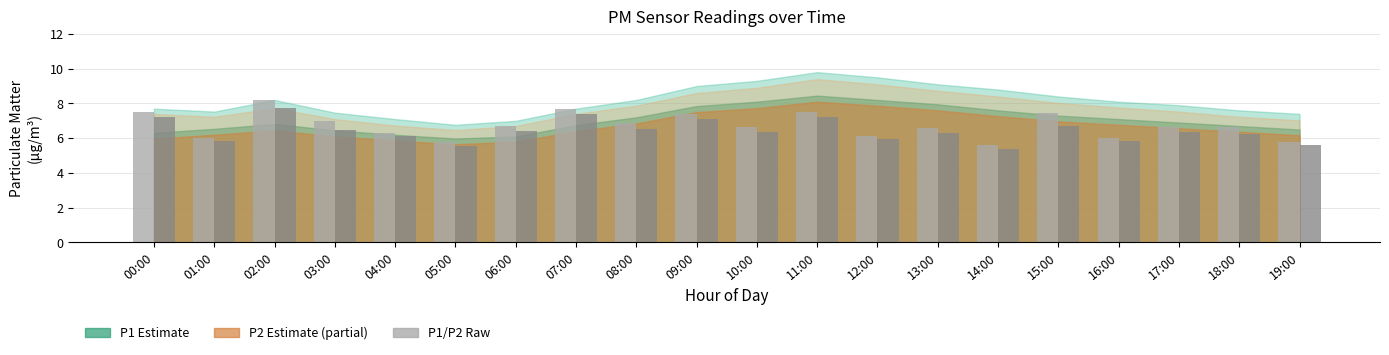

What is the difference between the highest and lowest values at 11:00?

0.3